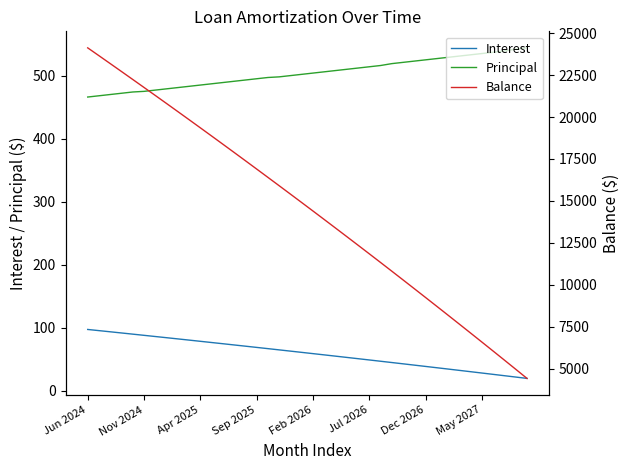

Which label corresponds to the largest value in the chart?

Jun 2024